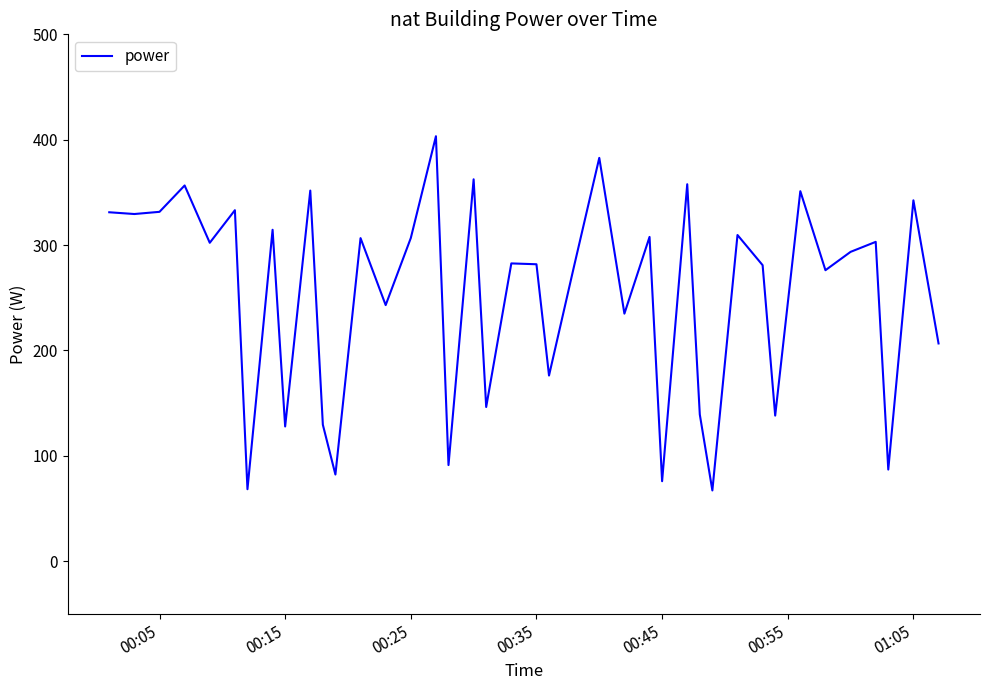

What is the greatest value displayed?

403.3